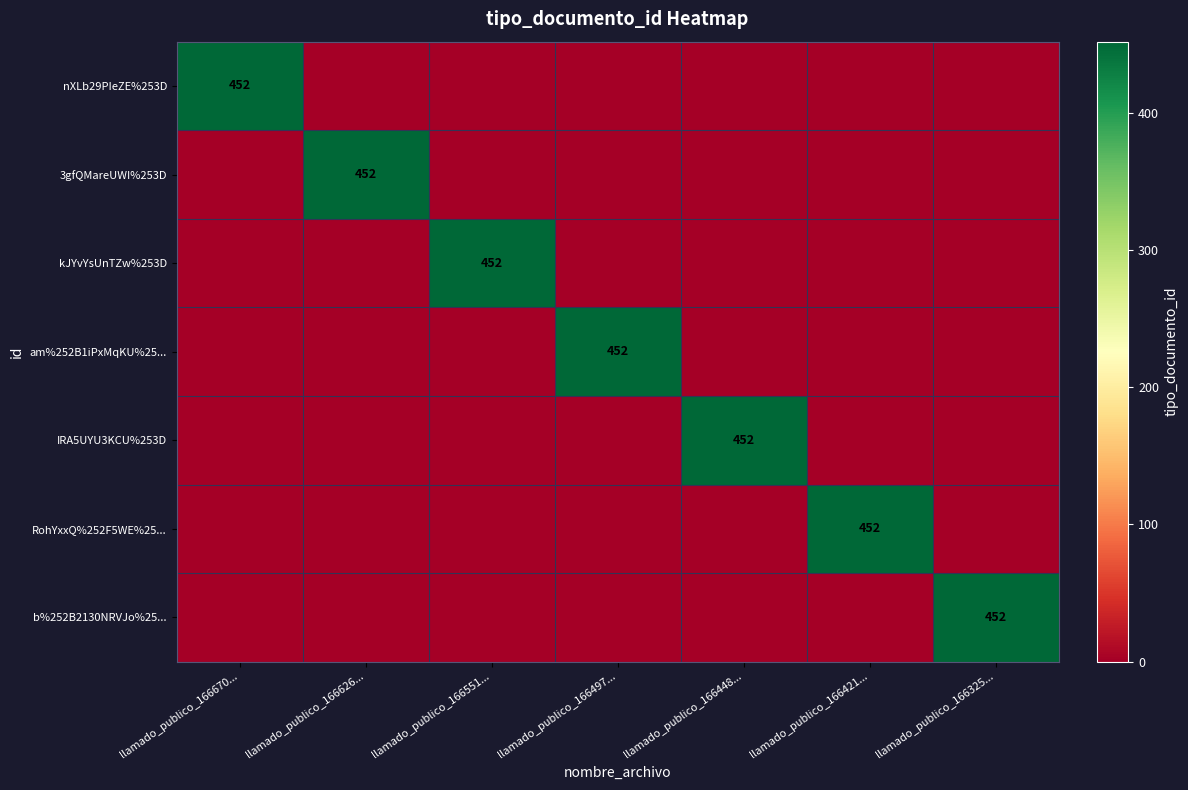

Rank the series at llamado_publico_166670... from highest to lowest value.

nXLb29PIeZE%253D, 3gfQMareUWI%253D, kJYvYsUnTZw%253D, am%252B1iPxMqKU%25..., IRA5UYU3KCU%253D, RohYxxQ%252F5WE%25..., b%252B2130NRVJo%25...